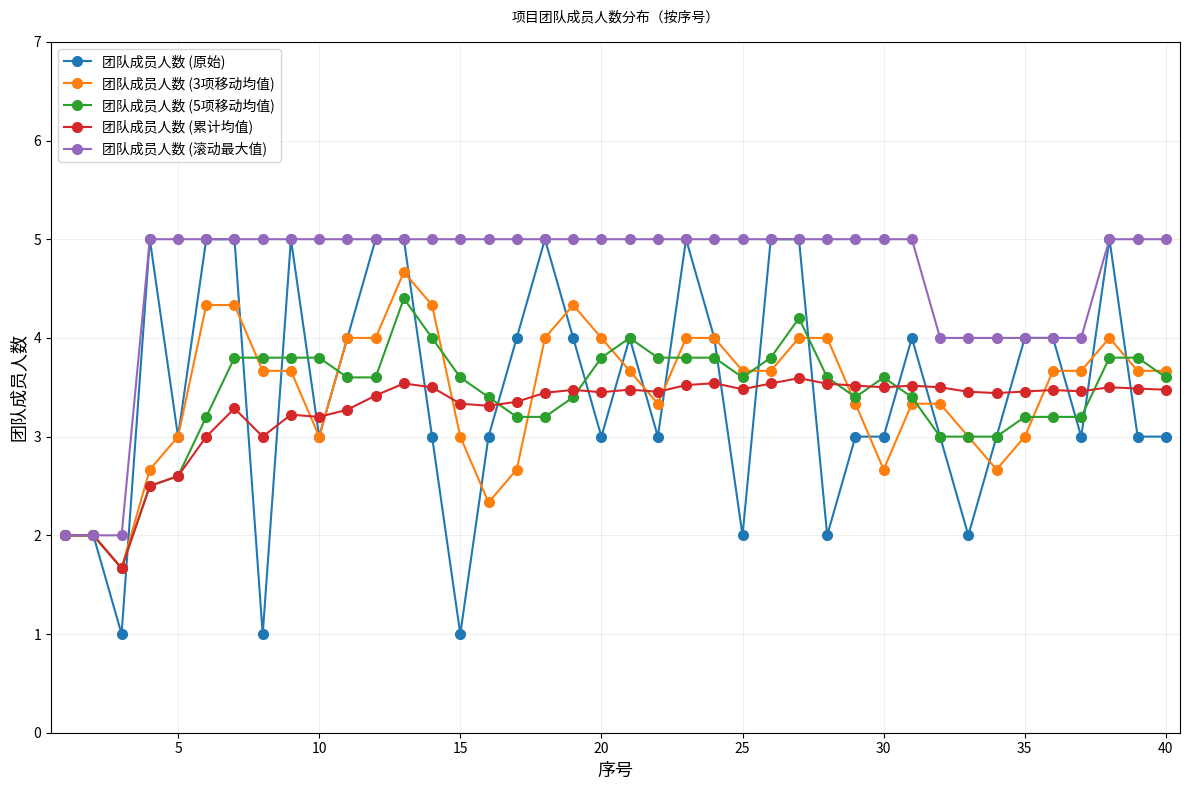

True or false: 团队成员人数 (累计均值) has more than 2 interior local peaks.

True